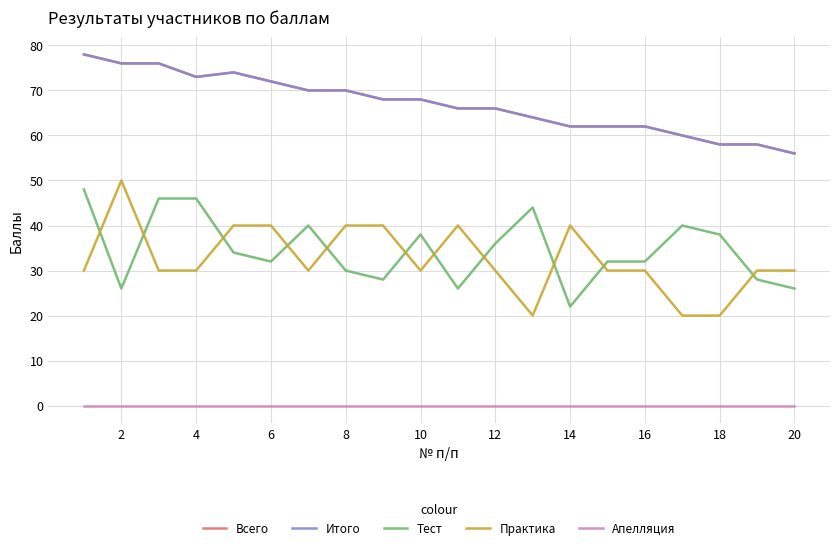

Does the chart have visible grid lines?

Yes